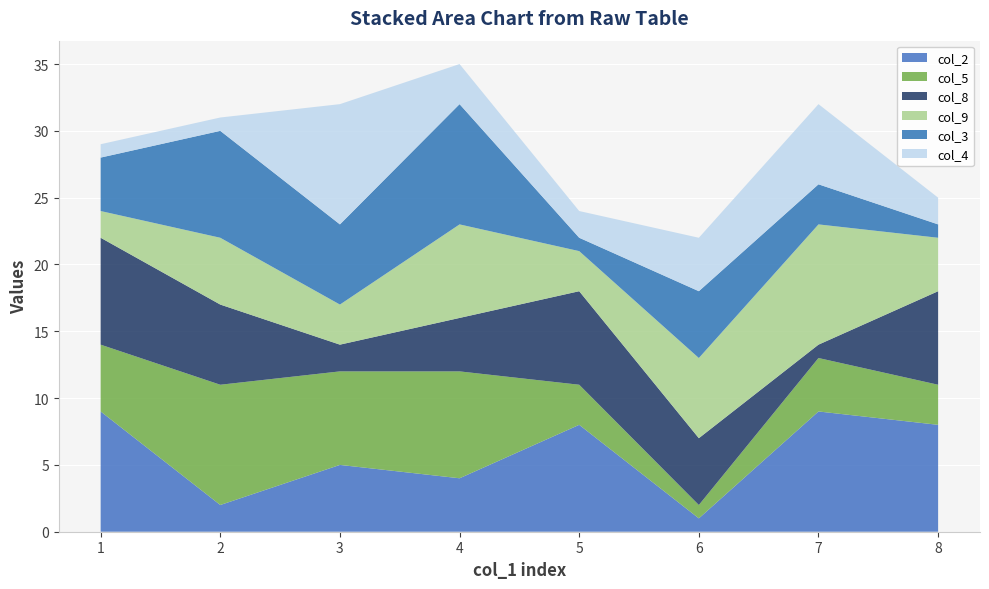

Reading left to right, transcribe all the data shown in this chart.

col_2: 1=9	2=2	3=5	4=4	5=8	6=1	7=9	8=8
col_5: 1=5	2=9	3=7	4=8	5=3	6=1	7=4	8=3
col_8: 1=8	2=6	3=2	4=4	5=7	6=5	7=1	8=7
col_9: 1=2	2=5	3=3	4=7	5=3	6=6	7=9	8=4
col_3: 1=4	2=8	3=6	4=9	5=1	6=5	7=3	8=1
col_4: 1=1	2=1	3=9	4=3	5=2	6=4	7=6	8=2